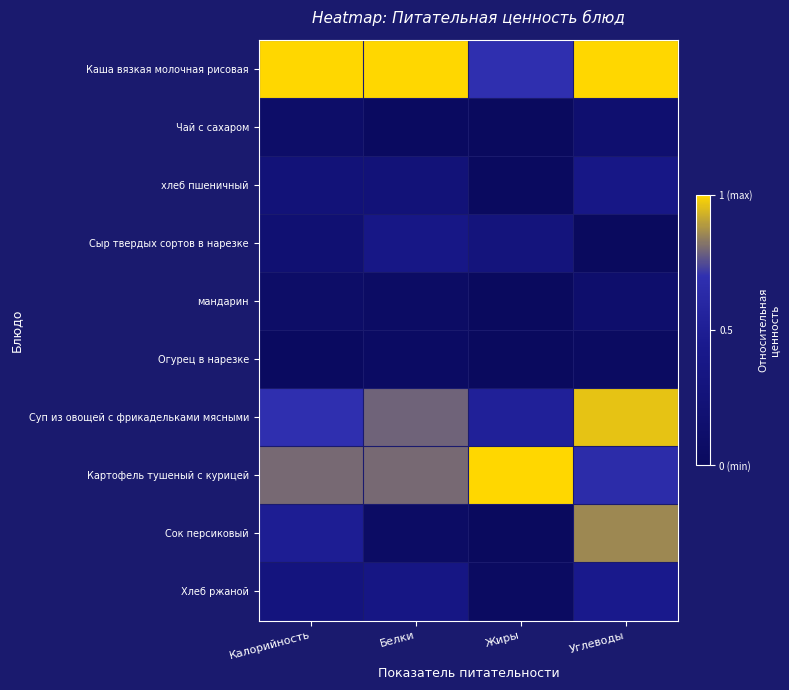

Reading right to left, list all the values displayed in this chart.

Каша вязкая молочная рисовая: Углеводы=1.0	Жиры=0.7	Белки=1.0	Калорийность=1.0
Чай с сахаром: Углеводы=0.2	Жиры=0.0	Белки=0.0	Калорийность=0.1
хлеб пшеничный: Углеводы=0.4	Жиры=0.0	Белки=0.3	Калорийность=0.2
Сыр твердых сортов в нарезке: Углеводы=0.0	Жиры=0.3	Белки=0.4	Калорийность=0.2
мандарин: Углеводы=0.1	Жиры=0.0	Белки=0.1	Калорийность=0.1
Огурец в нарезке: Углеводы=0.0	Жиры=0.0	Белки=0.1	Калорийность=0.0
Суп из овощей с фрикадельками мясными: Углеводы=1.0	Жиры=0.5	Белки=0.8	Калорийность=0.7
Картофель тушеный с курицей: Углеводы=0.7	Жиры=1.0	Белки=0.8	Калорийность=0.8
Сок персиковый: Углеводы=0.9	Жиры=0.0	Белки=0.1	Калорийность=0.5
Хлеб ржаной: Углеводы=0.4	Жиры=0.0	Белки=0.4	Калорийность=0.3